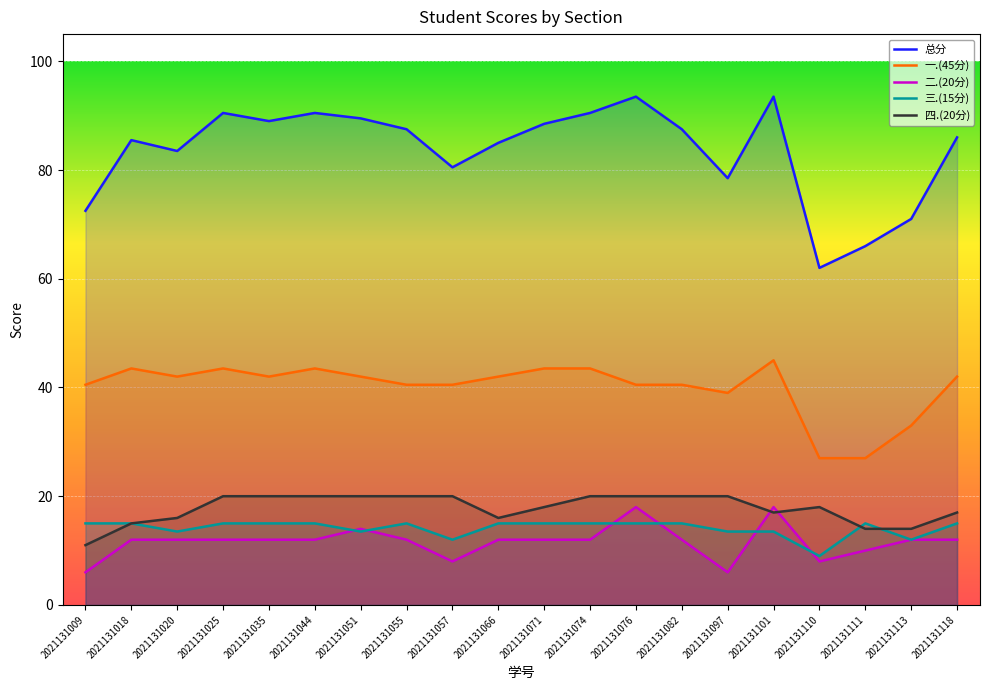

Reading left to right, what are all the values shown in this chart?

总分: 72.5	85.5	83.5	90.5	89.0	90.5	89.5	87.5	80.5	85.0	88.5	90.5	93.5	87.5	78.5	93.5	62.0	66.0	71.0	86.0
一.(45分): 40.5	43.5	42.0	43.5	42.0	43.5	42.0	40.5	40.5	42.0	43.5	43.5	40.5	40.5	39.0	45.0	27.0	27.0	33.0	42.0
二.(20分): 6.0	12.0	12.0	12.0	12.0	12.0	14.0	12.0	8.0	12.0	12.0	12.0	18.0	12.0	6.0	18.0	8.0	10.0	12.0	12.0
三.(15分): 15.0	15.0	13.5	15.0	15.0	15.0	13.5	15.0	12.0	15.0	15.0	15.0	15.0	15.0	13.5	13.5	9.0	15.0	12.0	15.0
四.(20分): 11.0	15.0	16.0	20.0	20.0	20.0	20.0	20.0	20.0	16.0	18.0	20.0	20.0	20.0	20.0	17.0	18.0	14.0	14.0	17.0